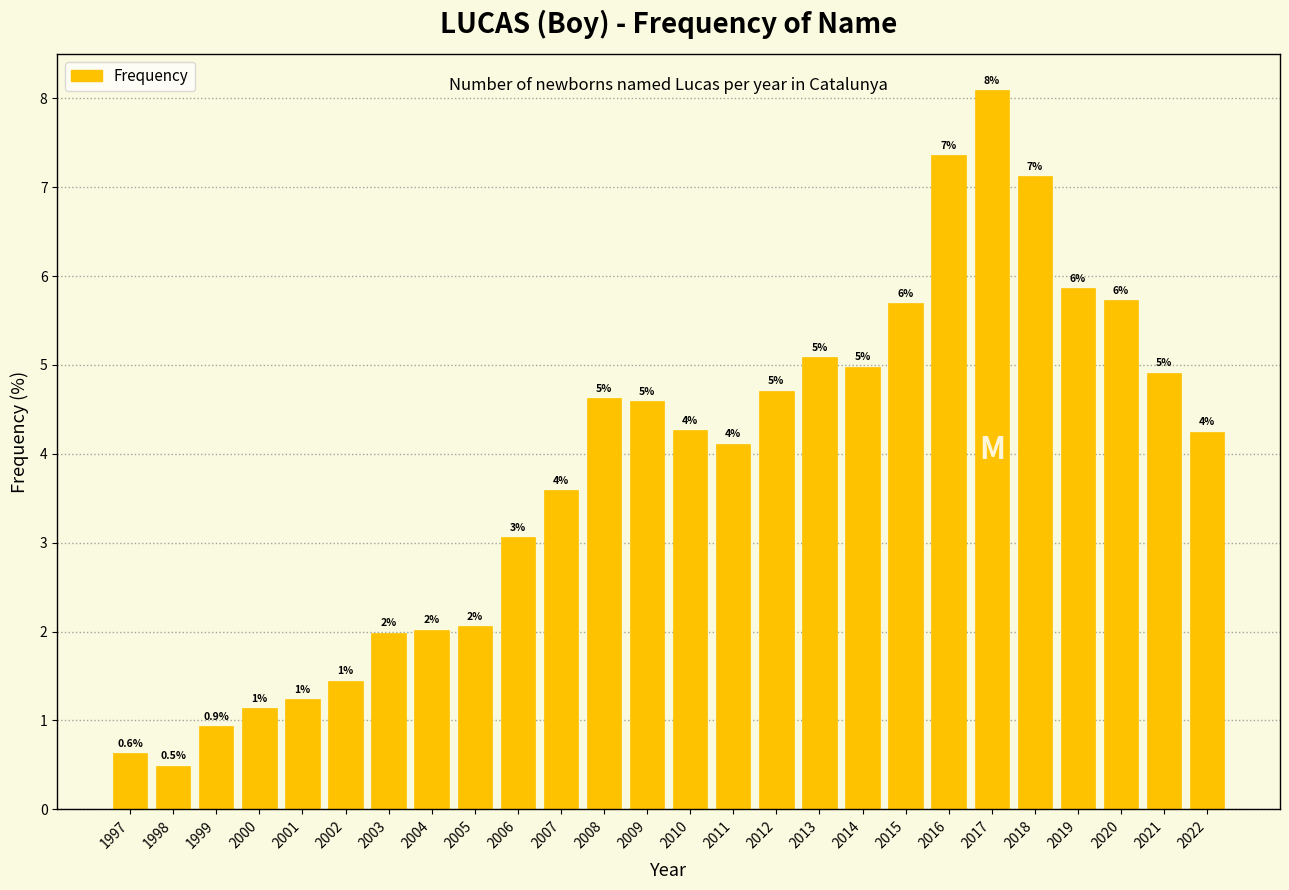

How many bars are there in total?

26